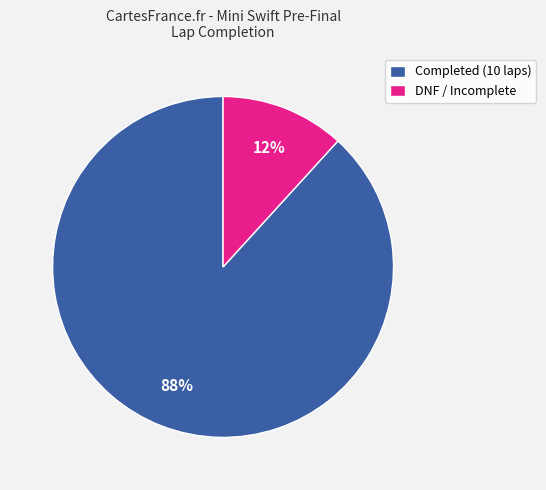

To the nearest percent, what is the average slice percentage?

50%